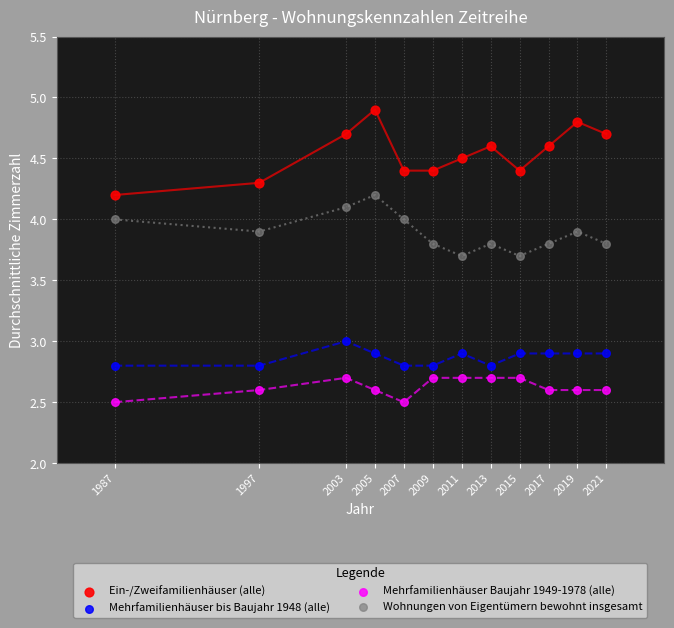

Which series reaches the minimum Y coordinate?

Mehrfamilienhäuser Baujahr 1949-1978 (alle)